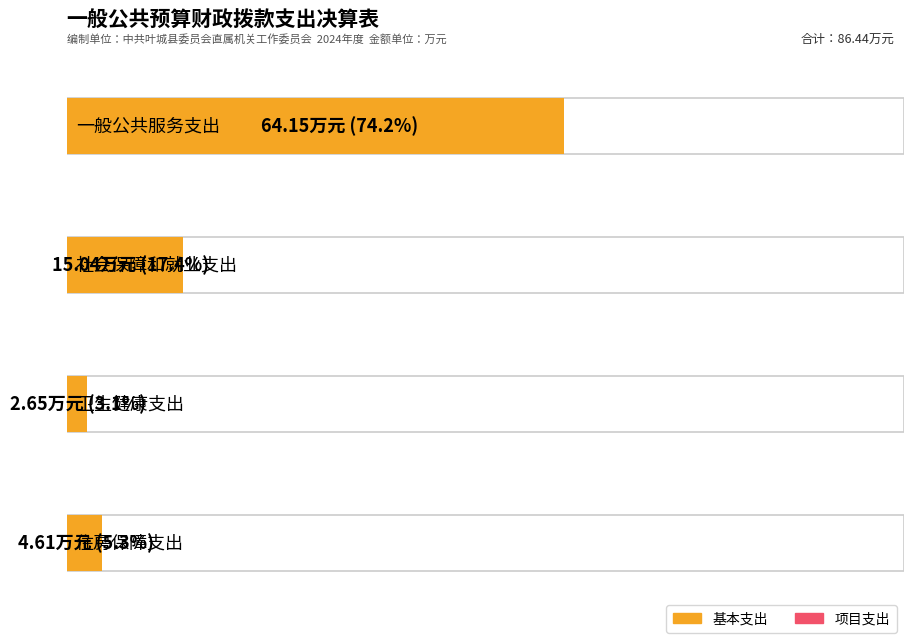

What is the value of the 基本支出 bar at the 1st from the left?

64.2